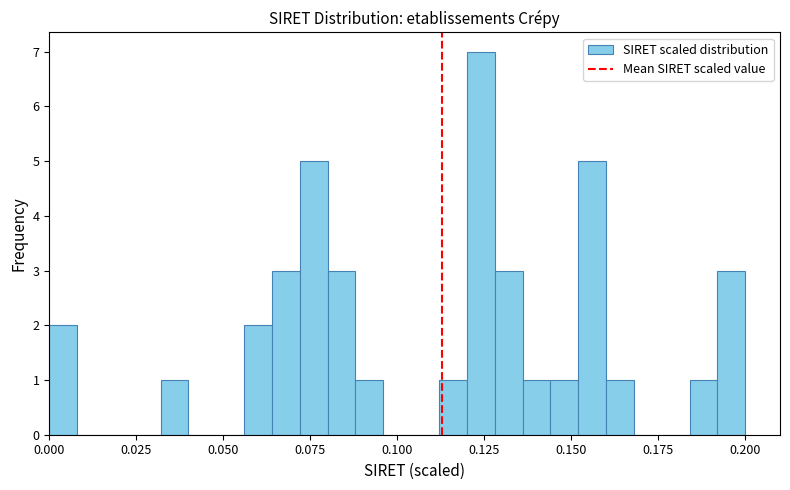

Around what value on the x-axis is the tallest bar? Give the approximate position of its centre, as read against the axis.

0.125